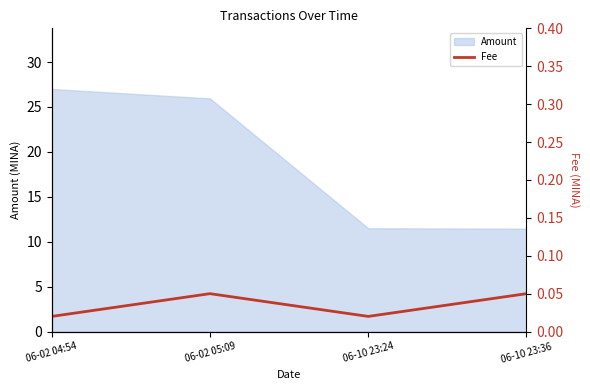

What is the label of the 3rd point from the right?

06-02 05:09